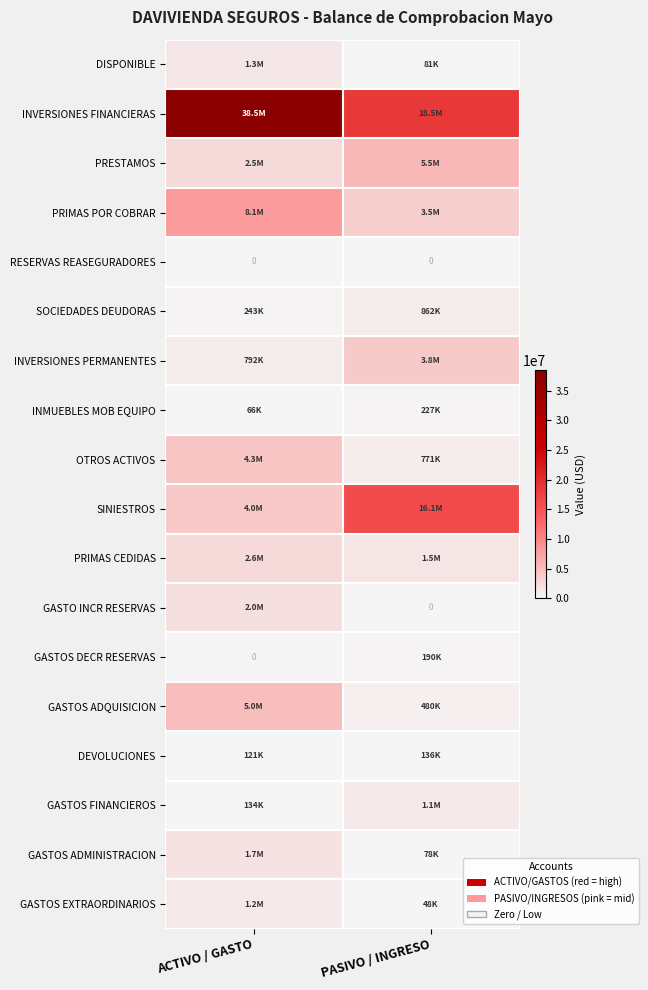

Rank the series by their maximum value, from highest to lowest.

INVERSIONES FINANCIERAS, SINIESTROS, PRIMAS POR COBRAR, PRESTAMOS, GASTOS ADQUISICION, OTROS ACTIVOS, INVERSIONES PERMANENTES, PRIMAS CEDIDAS, GASTO INCR RESERVAS, GASTOS ADMINISTRACION, DISPONIBLE, GASTOS EXTRAORDINARIOS, GASTOS FINANCIEROS, SOCIEDADES DEUDORAS, INMUEBLES MOB EQUIPO, GASTOS DECR RESERVAS, DEVOLUCIONES, RESERVAS REASEGURADORES